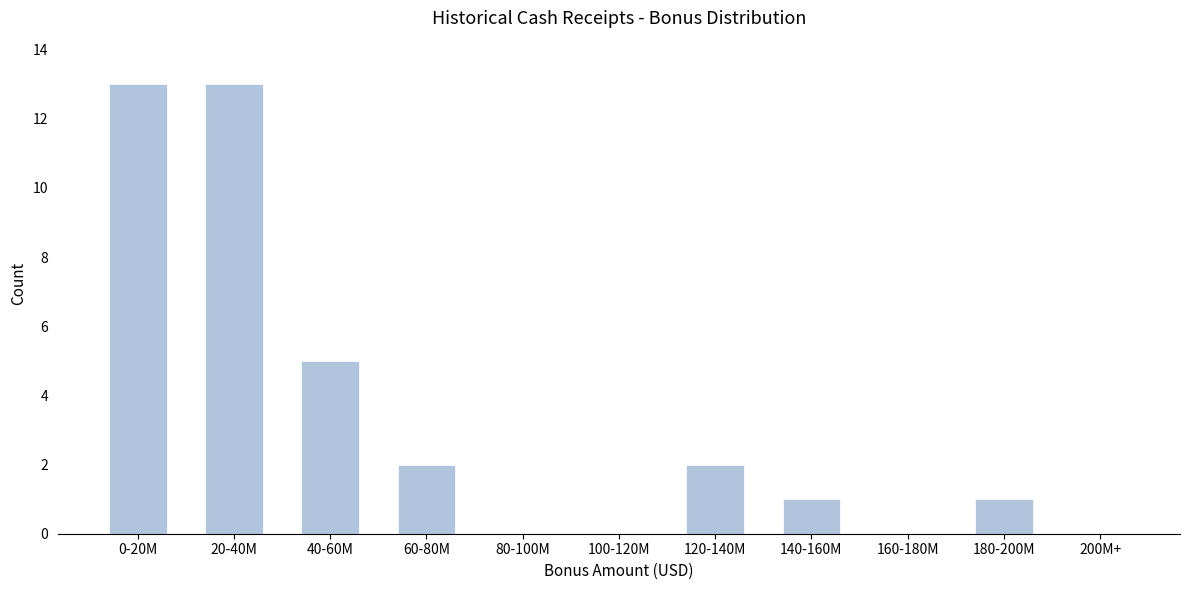

Reading right to left, list all the values displayed in this chart.

200M+=0	180-200M=1	160-180M=0	140-160M=1	120-140M=2	100-120M=0	80-100M=0	60-80M=2	40-60M=5	20-40M=13	0-20M=13